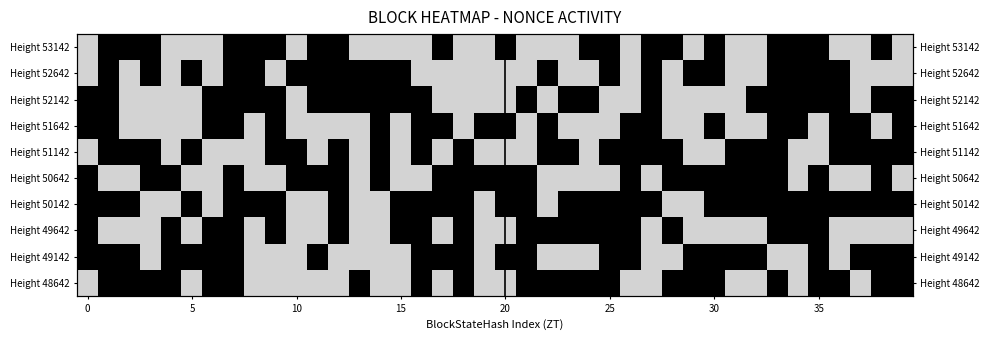

What is the greatest value displayed?

1